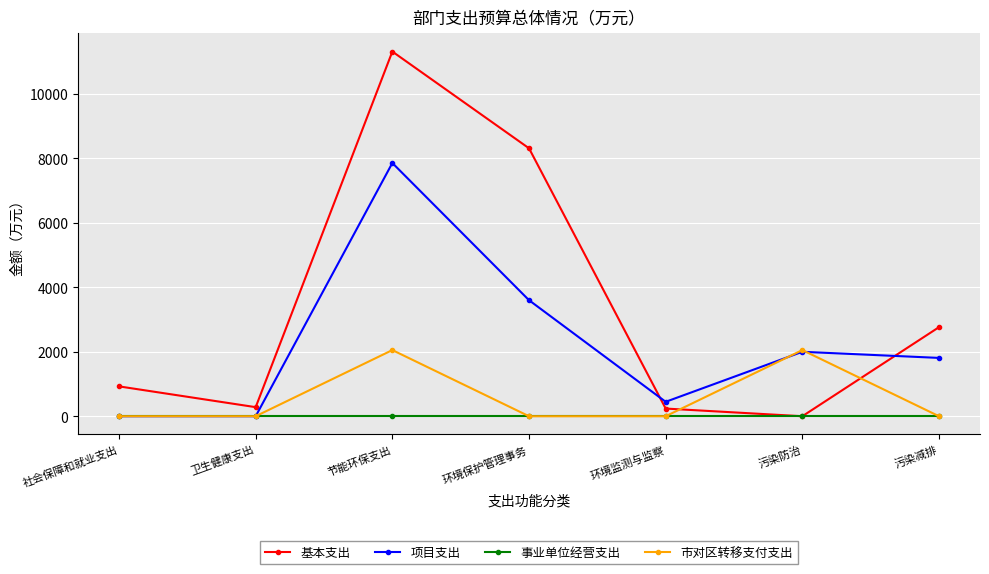

What is the difference between the maximum and minimum values in the 项目支出 series?

7859.0